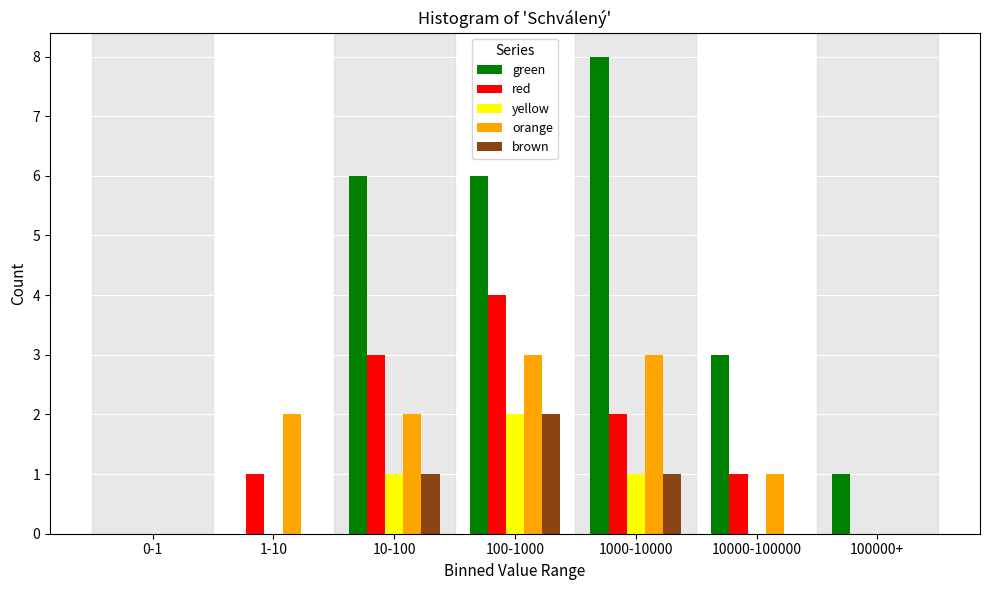

Between 1-10 and 10000-100000, which series saw the biggest shift?

green